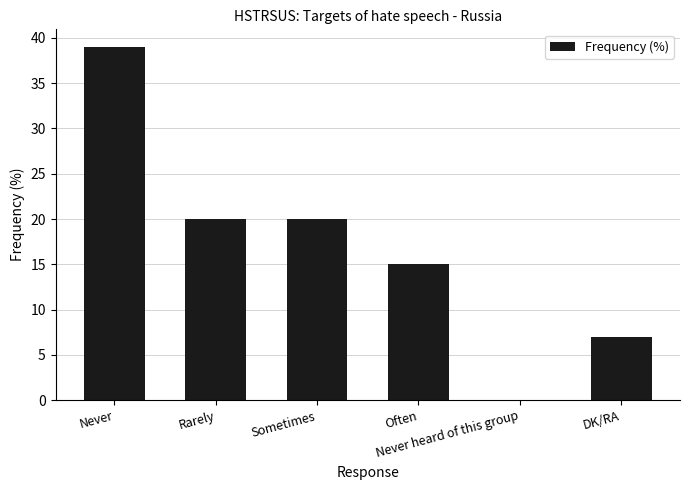

What is the approximate value at Never, to the nearest 10?

40